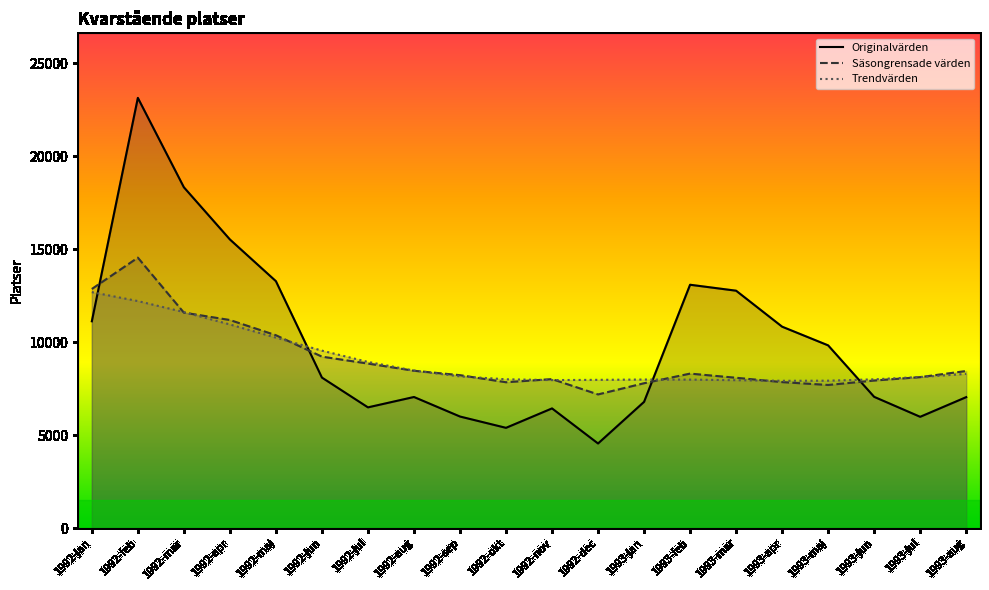

What position from the right is 1993-apr?

5